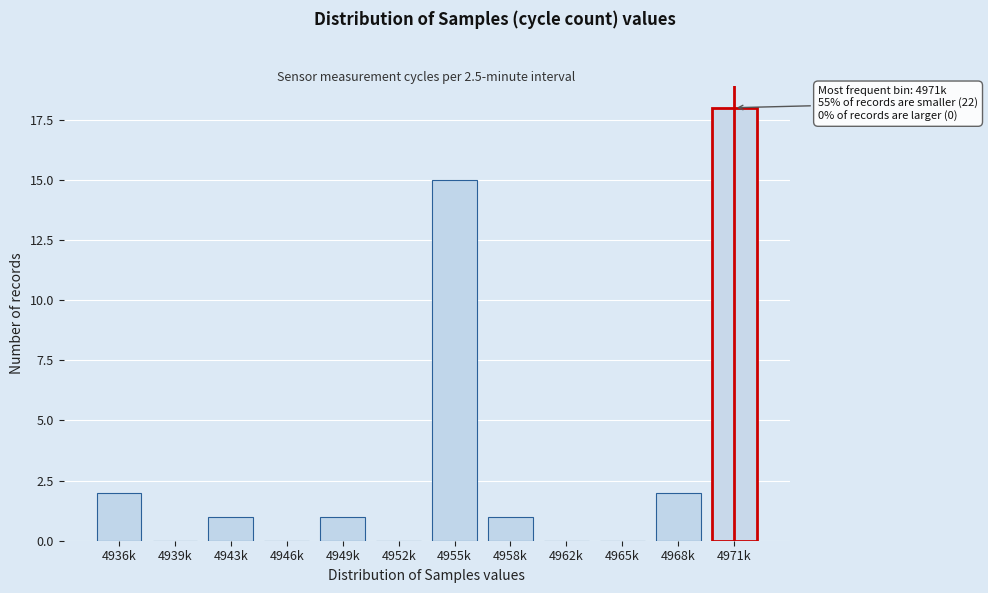

Reading right to left, transcribe all the data shown in this chart.

4971k=18	4968k=2	4965k=0	4962k=0	4958k=1	4955k=15	4952k=0	4949k=1	4946k=0	4943k=1	4939k=0	4936k=2